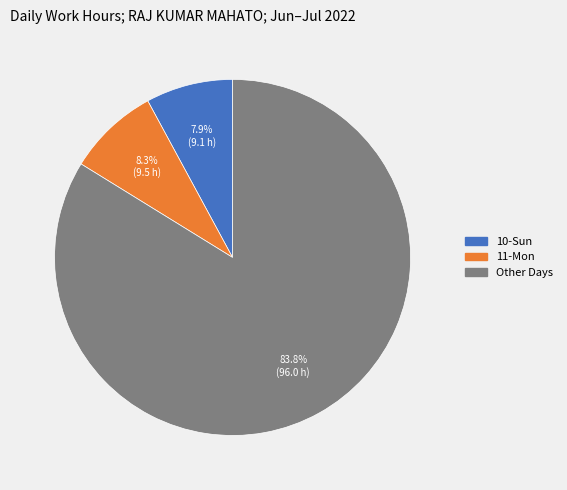

Does any single category account for the majority?

Yes